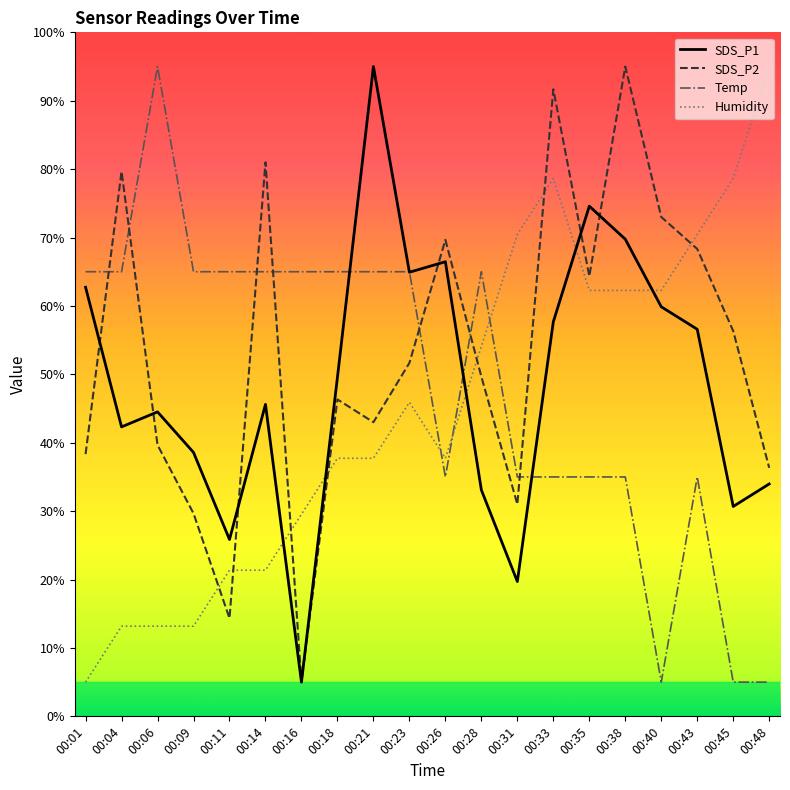

Rank the series by their maximum value, from lowest to highest.

SDS_P1, SDS_P2, Temp, Humidity